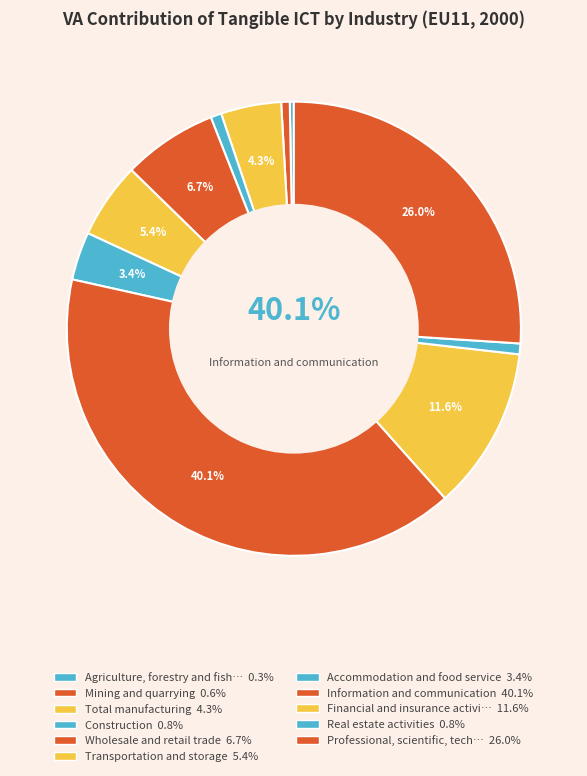

Is the sum of Mining and quarrying and Transportation and storage greater than half?

No